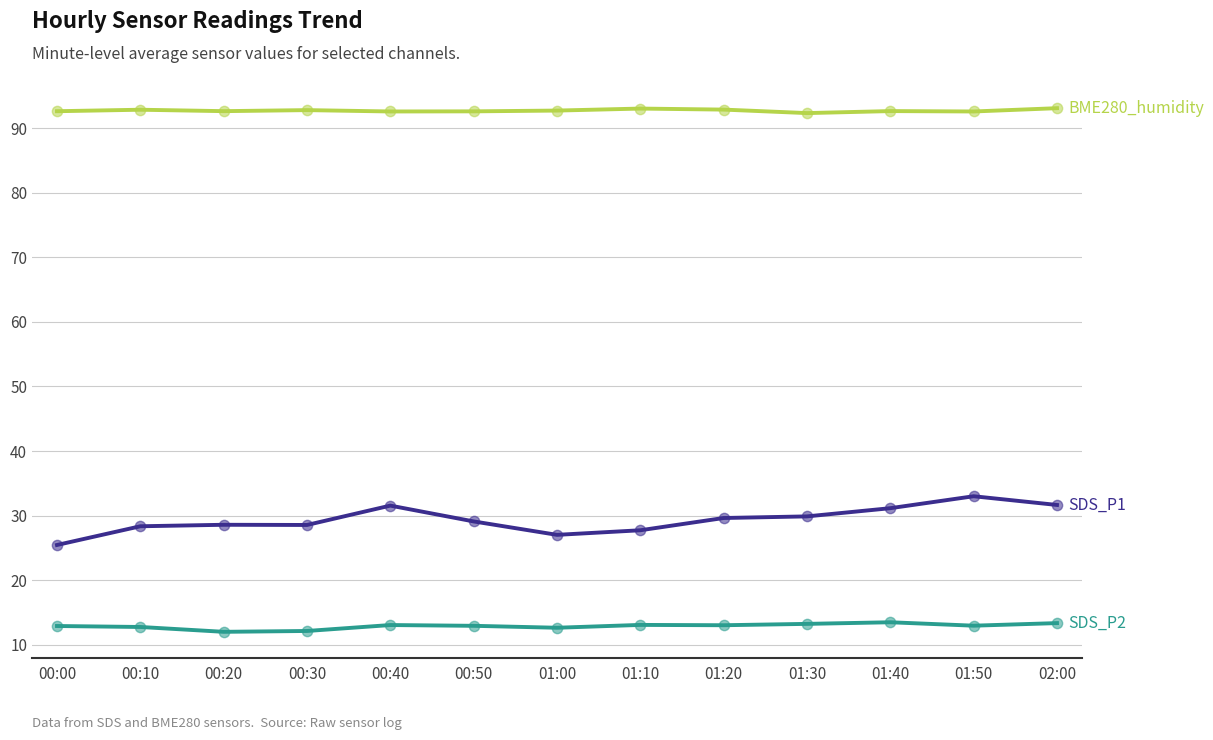

What position from the left is 01:20?

9